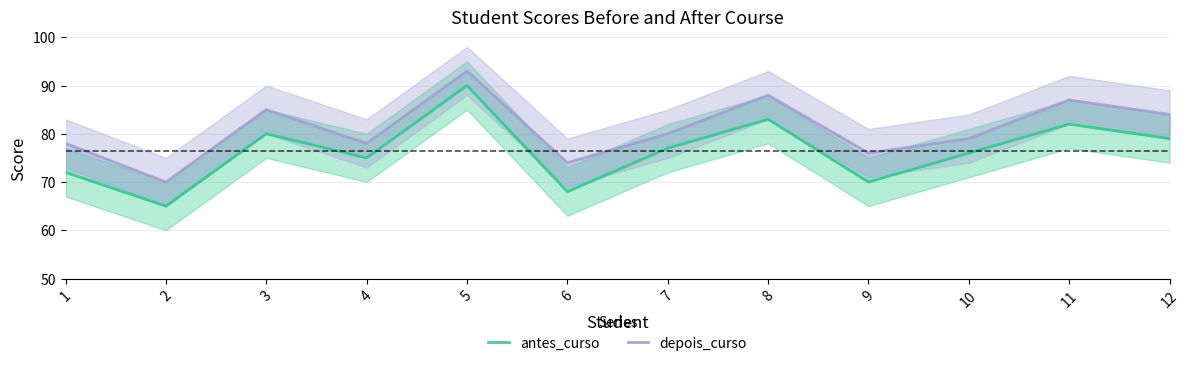

What are all the series names shown in the legend?

antes_curso, depois_curso